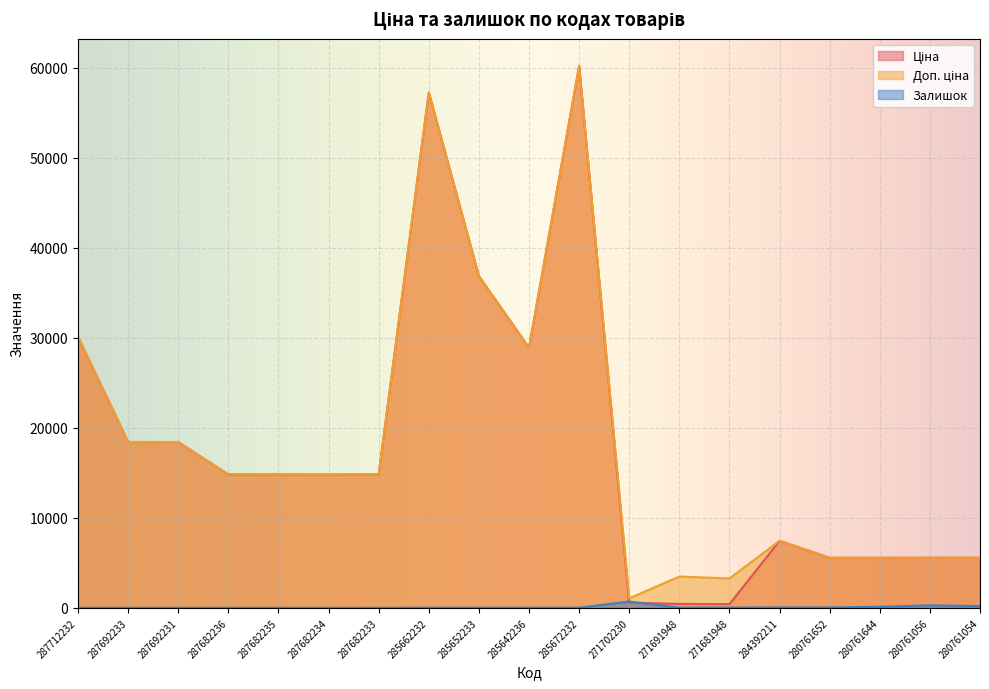

How many positive values does the Залишок series have?

12